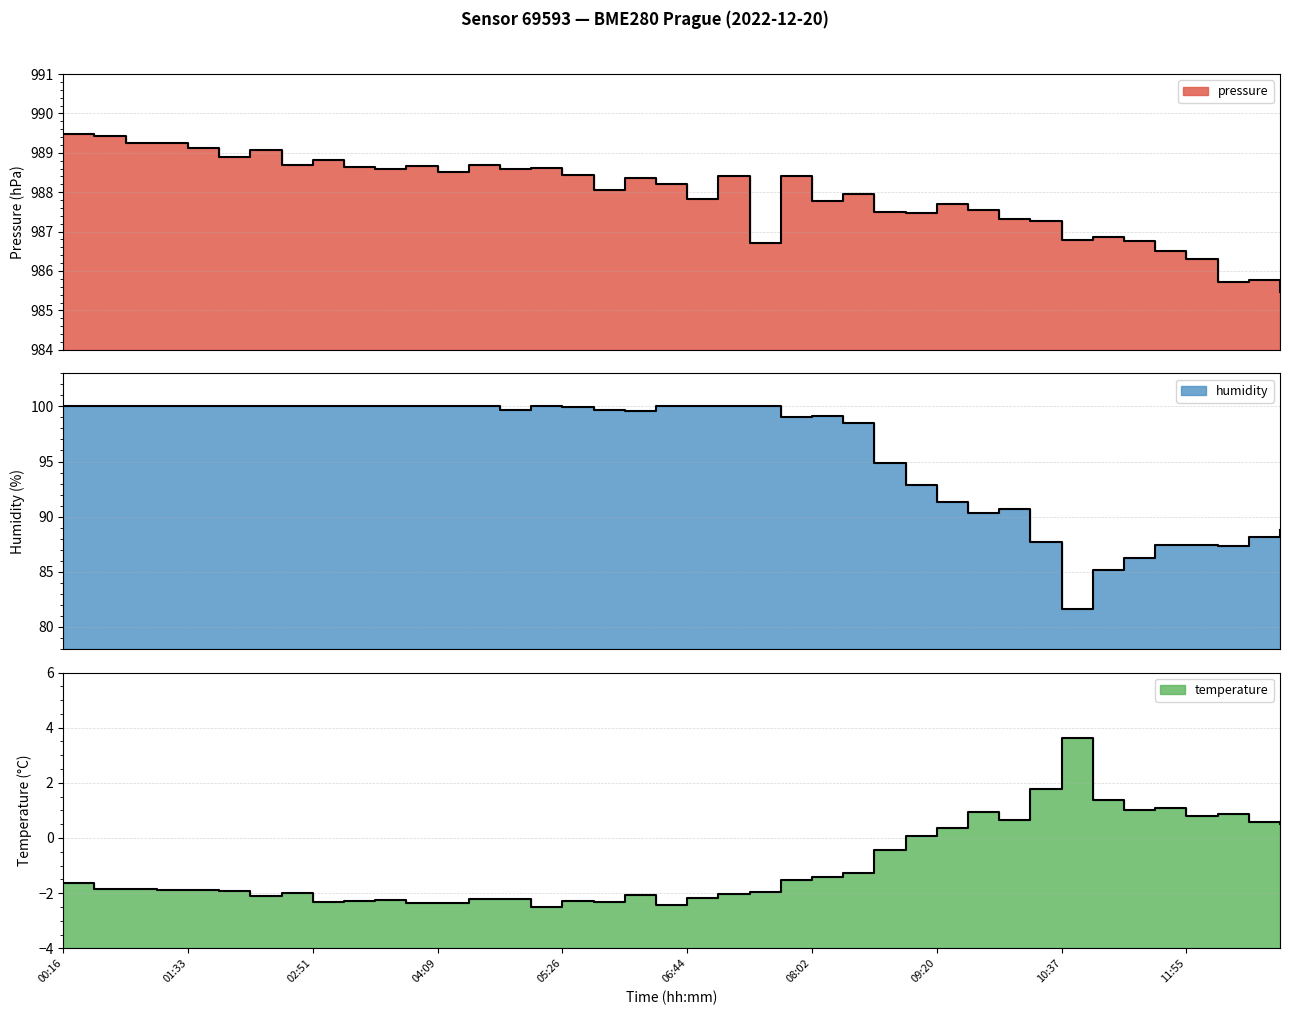

True or false: pressure and humidity cross at least once.

False